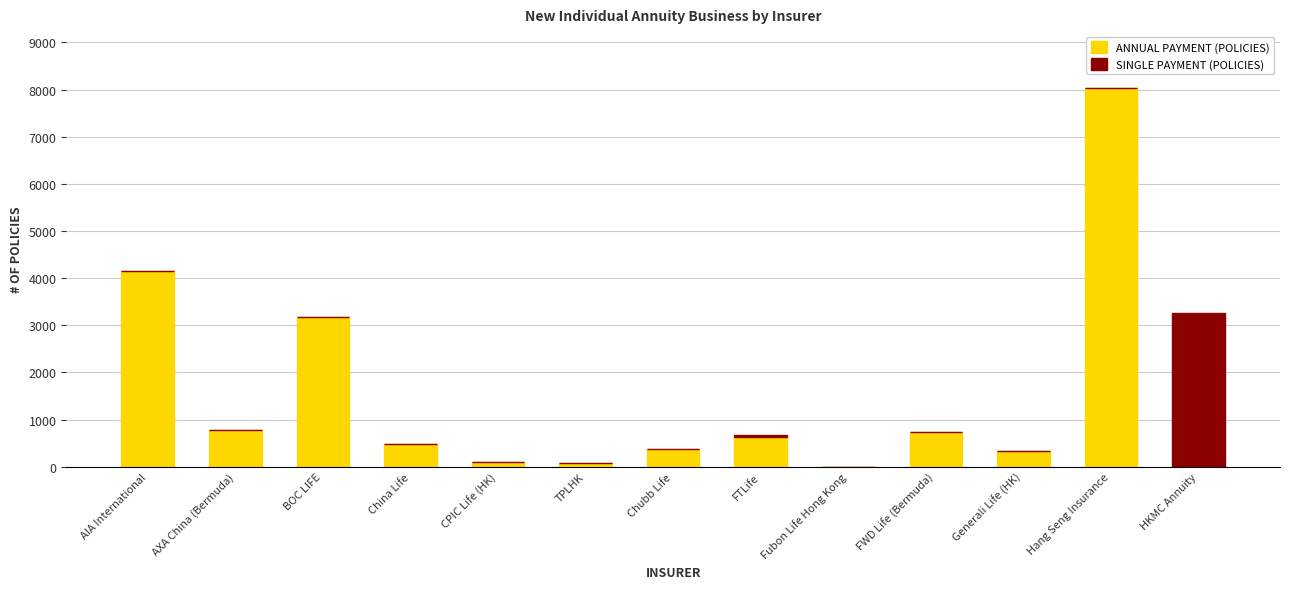

Are the bars horizontal?

No